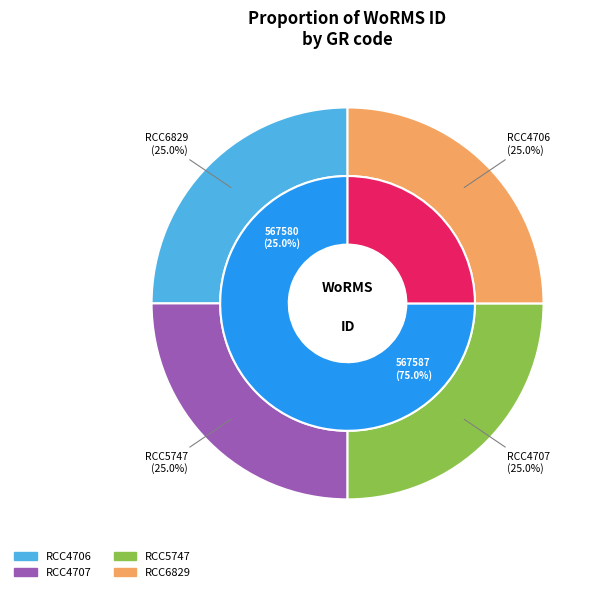

What is the ratio of the value at RCC6829 to the value at RCC4707?

1.0